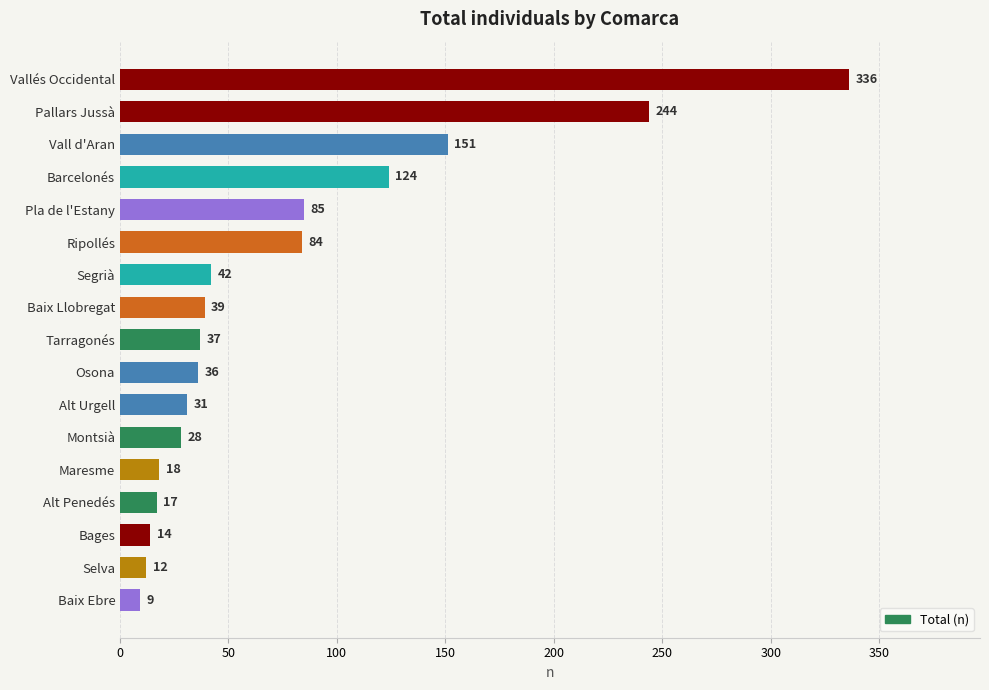

Read the value at Barcelonés.

124